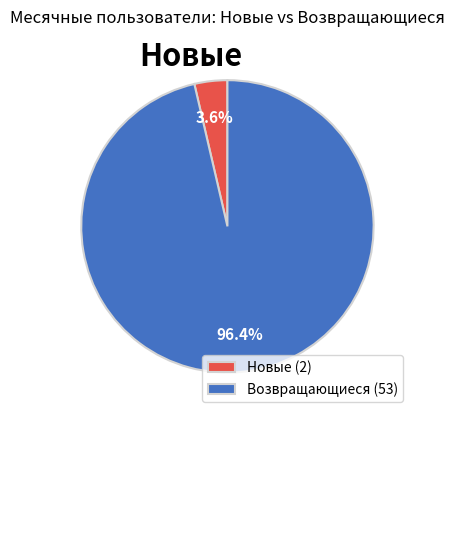

What percentage do Возвращающиеся (53) and Новые (2) together represent?

100.0%